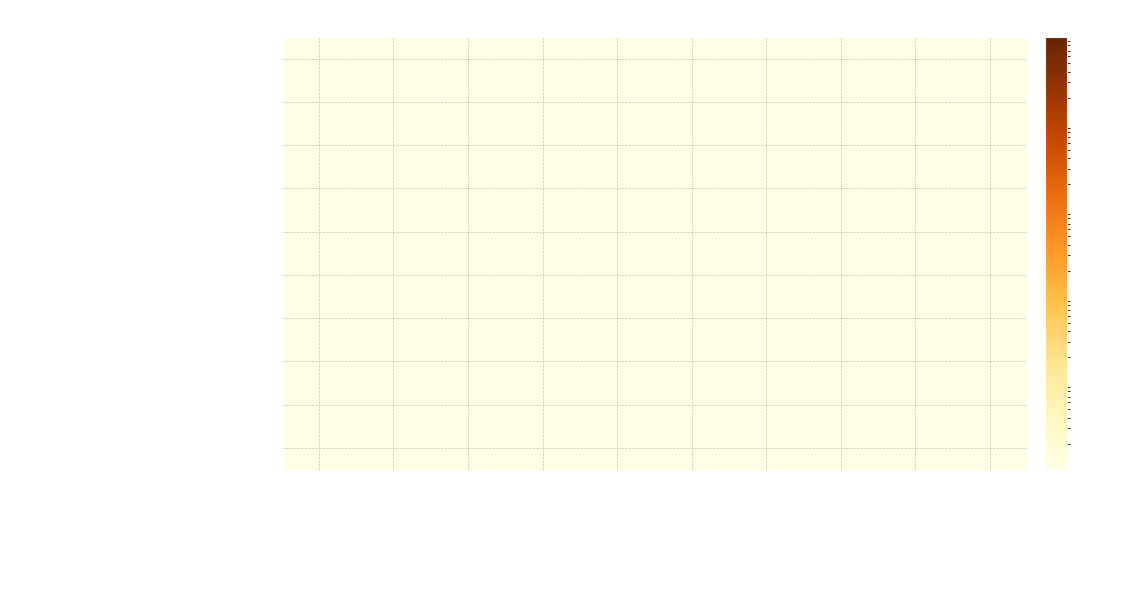

Reading left to right, extract all data points from this chart.

Строительный контроль: фонда кап. ремонта (мин.)=0.0	фонда кап. ремонта (сверх)=0.0	гос./мун. поддержки=0.0	процентов=0.0	средства фондов др.=0.0	Кредит=0.0	Заем=0.0	задолженность (нач.)=0.0	сумма оплат=0.0	задолженность (кон.)=0.0
Строительный контроль теплоснабжения: фонда кап. ремонта (мин.)=0.0	фонда кап. ремонта (сверх)=0.0	гос./мун. поддержки=0.0	процентов=0.0	средства фондов др.=0.0	Кредит=0.0	Заем=0.0	задолженность (нач.)=0.0	сумма оплат=0.0	задолженность (кон.)=0.0
Строительный контроль водоотведения: фонда кап. ремонта (мин.)=0.0	фонда кап. ремонта (сверх)=0.0	гос./мун. поддержки=0.0	процентов=0.0	средства фондов др.=0.0	Кредит=0.0	Заем=0.0	задолженность (нач.)=0.0	сумма оплат=0.0	задолженность (кон.)=0.0
Строительный контроль водоснабжения (ХВС): фонда кап. ремонта (мин.)=0.0	фонда кап. ремонта (сверх)=0.0	гос./мун. поддержки=0.0	процентов=0.0	средства фондов др.=0.0	Кредит=0.0	Заем=0.0	задолженность (нач.)=0.0	сумма оплат=0.0	задолженность (кон.)=0.0
Строительный контроль электроснабжения: фонда кап. ремонта (мин.)=0.0	фонда кап. ремонта (сверх)=0.0	гос./мун. поддержки=0.0	процентов=0.0	средства фондов др.=0.0	Кредит=0.0	Заем=0.0	задолженность (нач.)=0.0	сумма оплат=0.0	задолженность (кон.)=0.0
Строительный контроль подвальных помещений: фонда кап. ремонта (мин.)=0.0	фонда кап. ремонта (сверх)=0.0	гос./мун. поддержки=0.0	процентов=0.0	средства фондов др.=0.0	Кредит=0.0	Заем=0.0	задолженность (нач.)=0.0	сумма оплат=0.0	задолженность (кон.)=0.0
Строительный контроль приборов учета: фонда кап. ремонта (мин.)=0.0	фонда кап. ремонта (сверх)=0.0	гос./мун. поддержки=0.0	процентов=0.0	средства фондов др.=0.0	Кредит=0.0	Заем=0.0	задолженность (нач.)=0.0	сумма оплат=0.0	задолженность (кон.)=0.0
Строительный контроль крыши: фонда кап. ремонта (мин.)=0.0	фонда кап. ремонта (сверх)=0.0	гос./мун. поддержки=0.0	процентов=0.0	средства фондов др.=0.0	Кредит=0.0	Заем=0.0	задолженность (нач.)=0.0	сумма оплат=0.0	задолженность (кон.)=0.0
Строительный контроль фундамента: фонда кап. ремонта (мин.)=0.0	фонда кап. ремонта (сверх)=0.0	гос./мун. поддержки=0.0	процентов=0.0	средства фондов др.=0.0	Кредит=0.0	Заем=0.0	задолженность (нач.)=0.0	сумма оплат=0.0	задолженность (кон.)=0.0
Строительный контроль водоснабжения (ГВС): фонда кап. ремонта (мин.)=0.0	фонда кап. ремонта (сверх)=0.0	гос./мун. поддержки=0.0	процентов=0.0	средства фондов др.=0.0	Кредит=0.0	Заем=0.0	задолженность (нач.)=0.0	сумма оплат=0.0	задолженность (кон.)=0.0